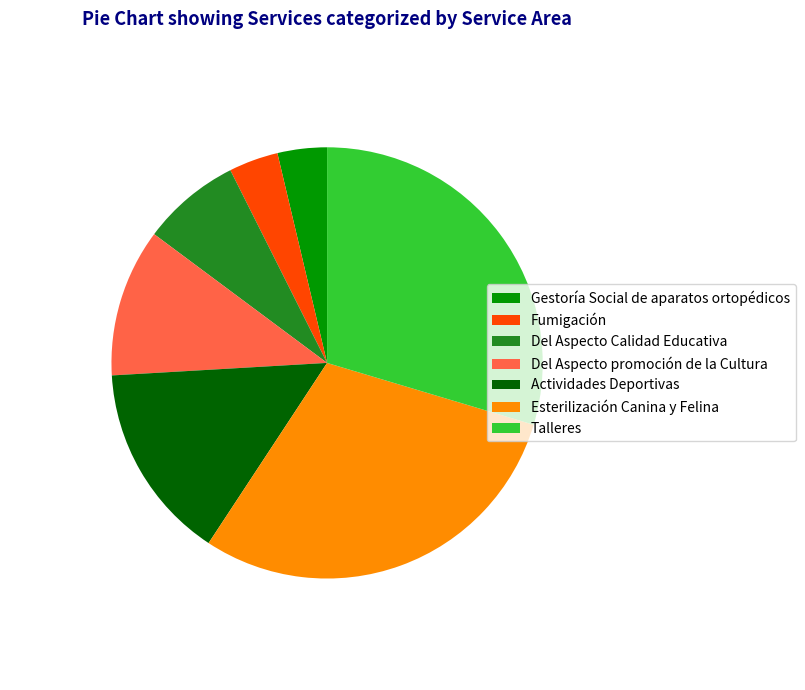

The Talleres slice represents 30% of the pie. True or false?

True